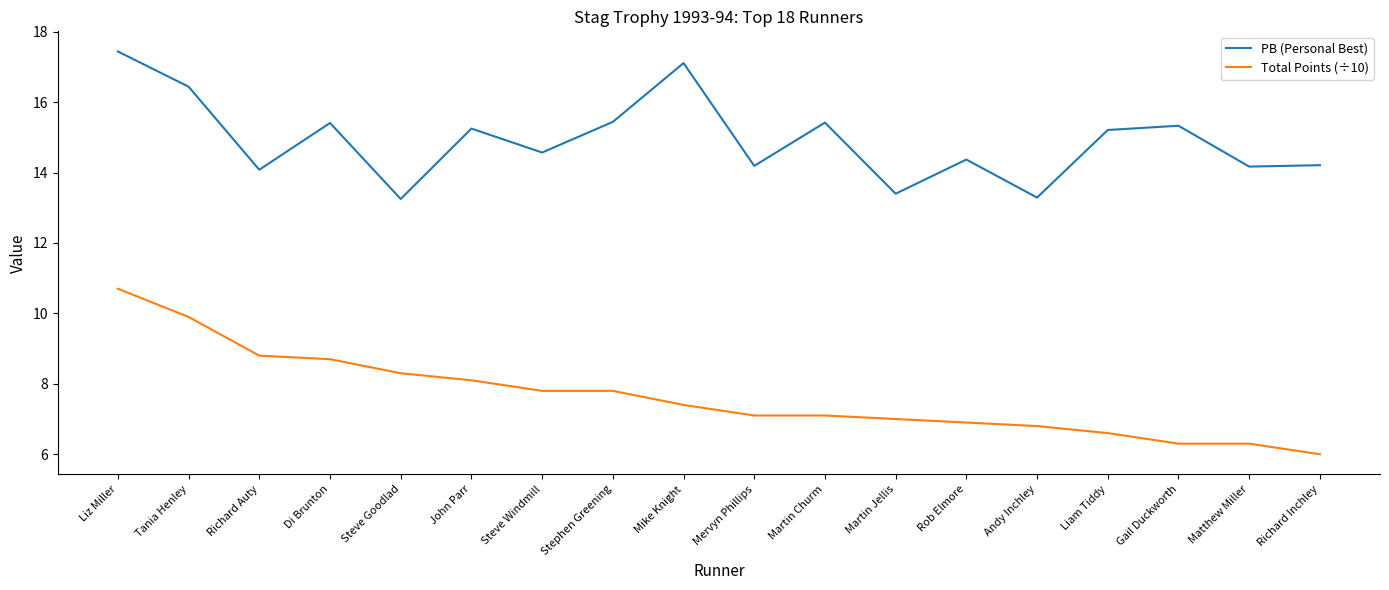

What are all the series names shown in the legend?

PB (Personal Best), Total Points (÷10)